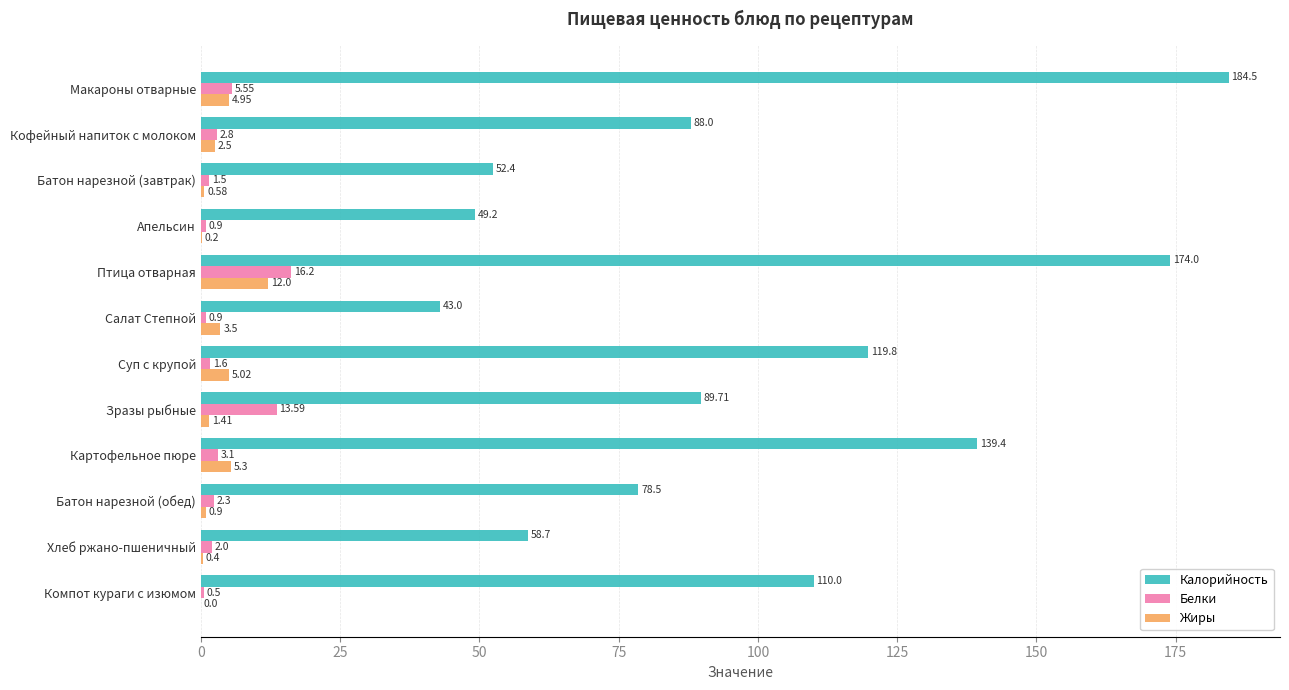

What is the maximum value for Жиры?

12.0